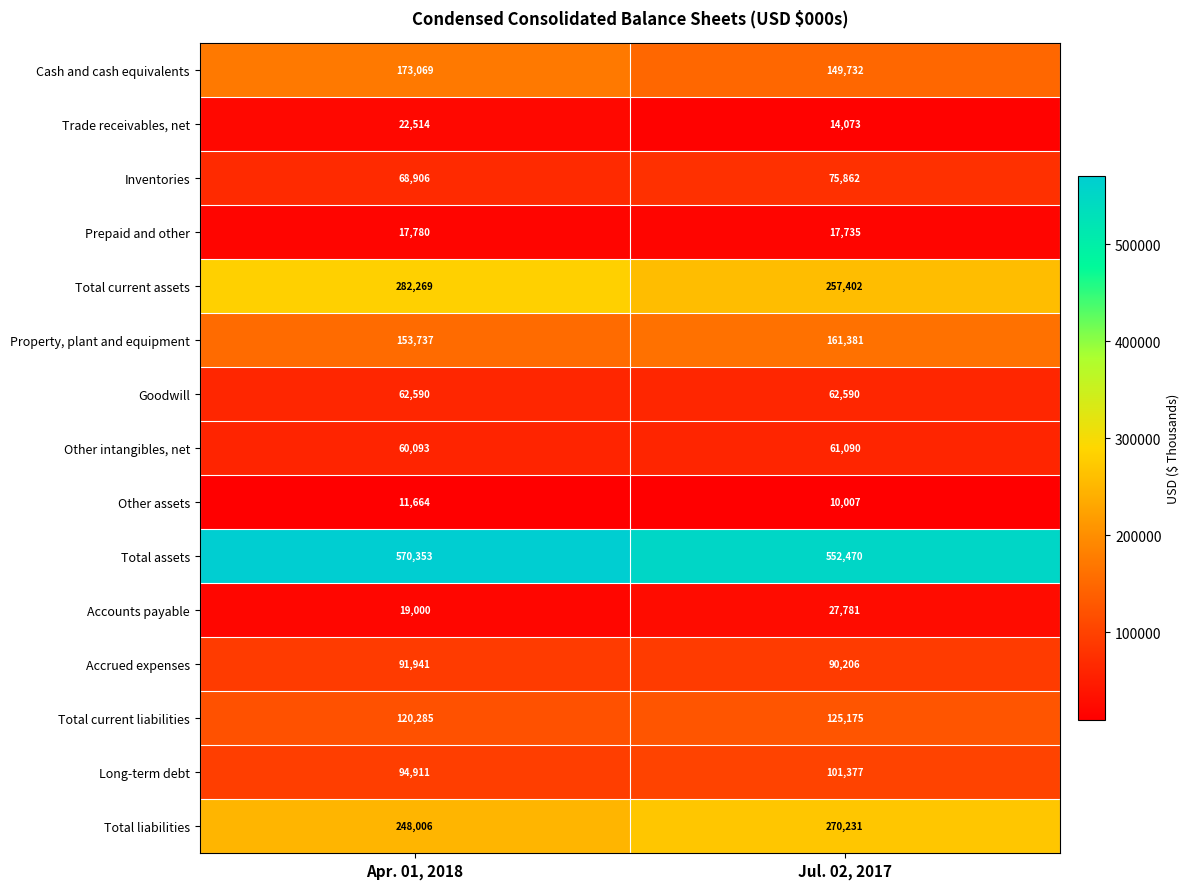

At which label does Accounts payable reach its peak?

Jul. 02, 2017